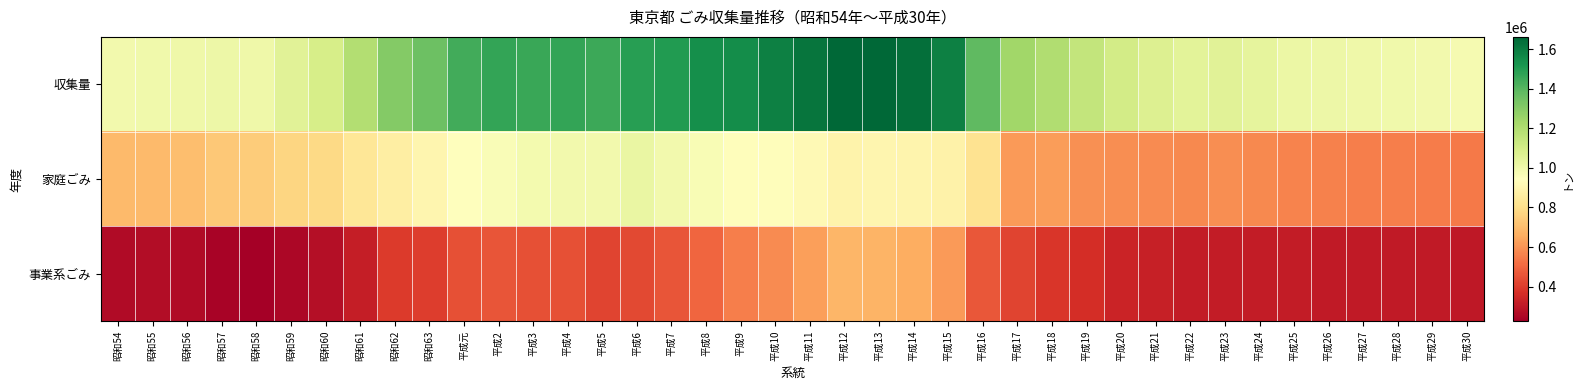

Rank the series at 昭和61 from highest to lowest value.

収集量, 家庭ごみ, 事業系ごみ